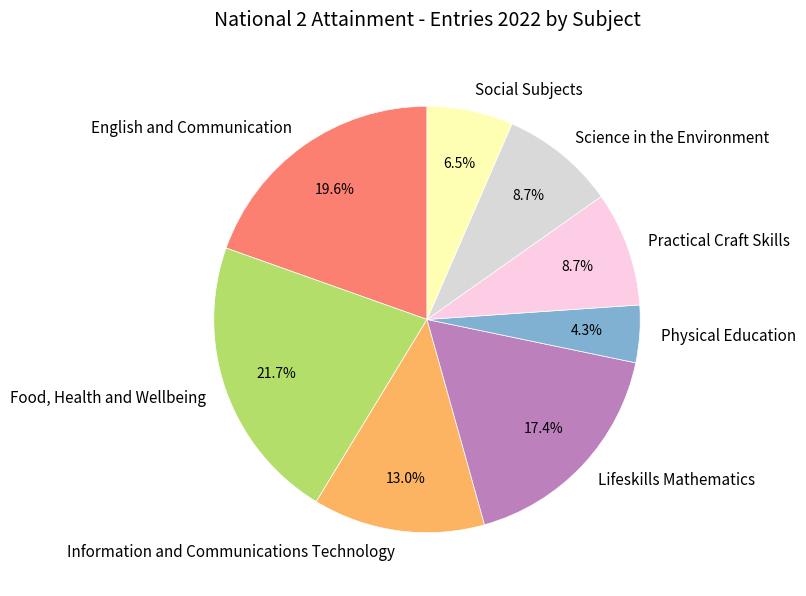

Between Science in the Environment and Physical Education, which is larger?

Science in the Environment